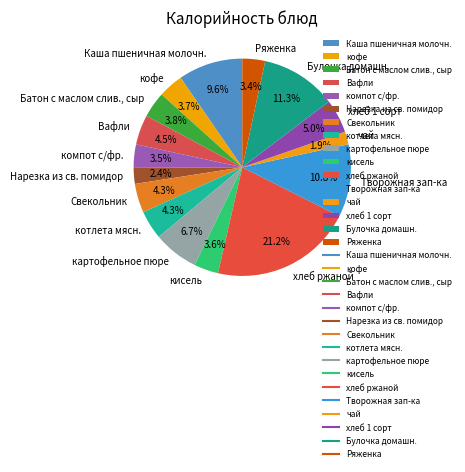

To the nearest percent, what is the difference between the компот с/фр. and Творожная зап-ка slice percentages?

7%